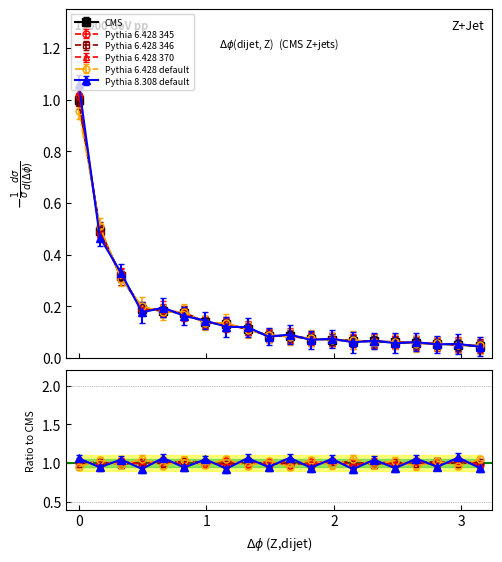

What is the difference between the second highest and minimum values in the CMS series?

0.4